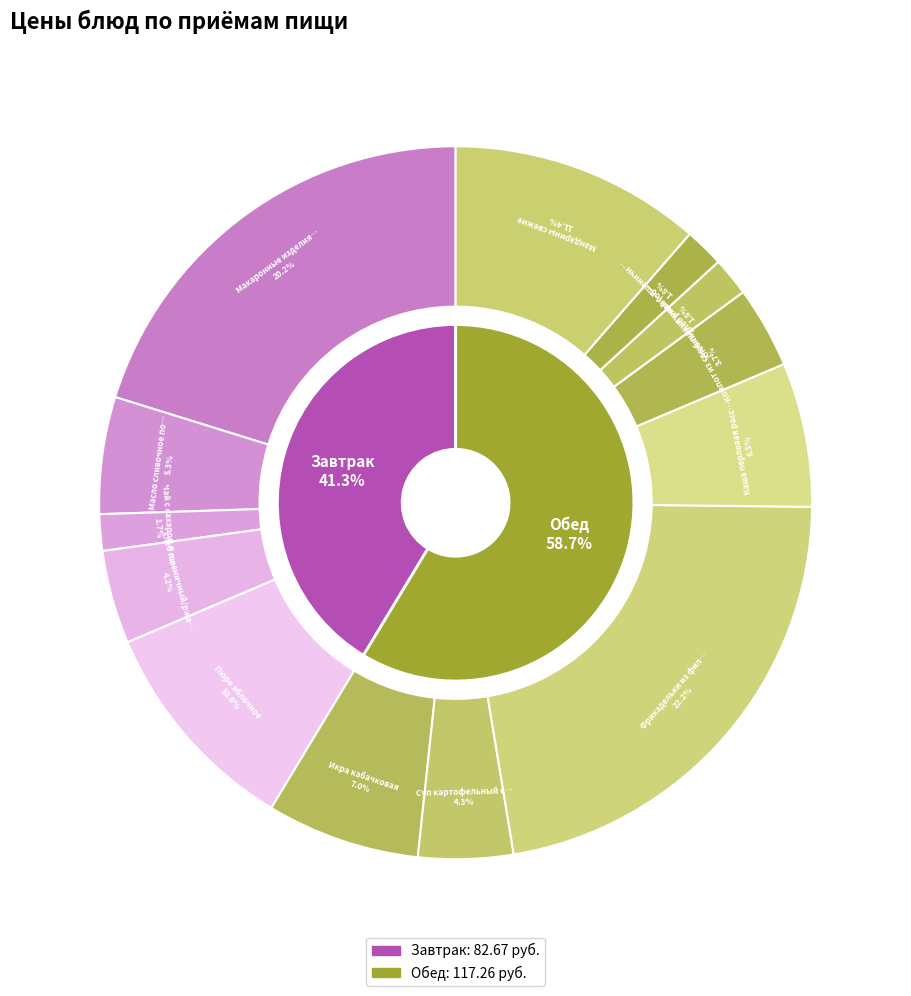

Rank the categories by value from highest to lowest.

Фрикадельки из филе курицы, Макаронные изделия отварные с сыром, Мандарины свежие, Пюре яблочное, Икра кабачковая, Каша перловая рассыпчатая, Масло сливочное порционное, Суп картофельный с бобовыми, Хлеб пшеничный/ржано-пшеничный, Компот из свежих плодов яблок, Хлеб ржано-пшеничный (обед), Хлеб пшеничный (обед), Чай с сахаром и лимоном